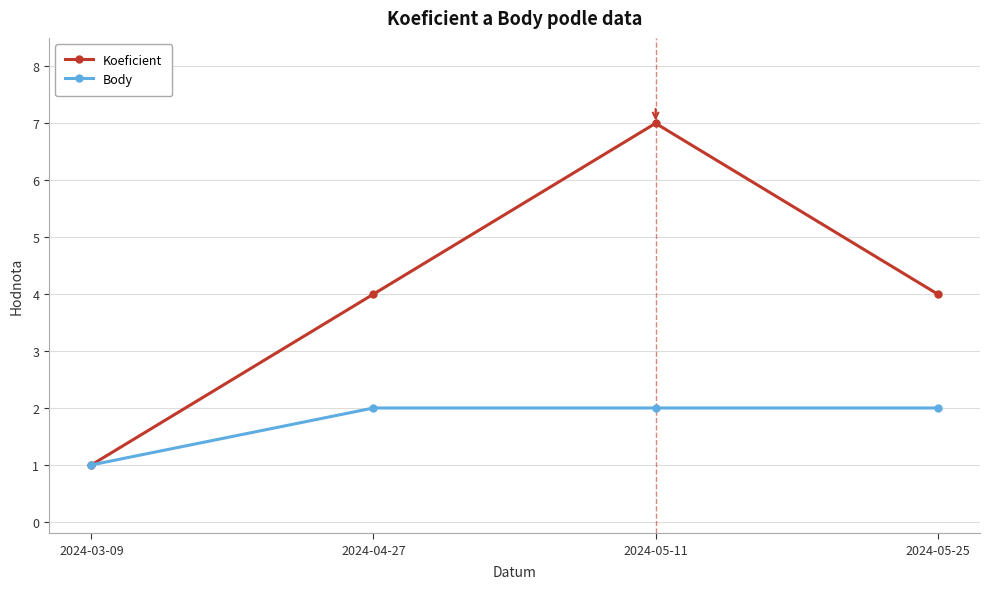

What is the smallest value displayed?

1